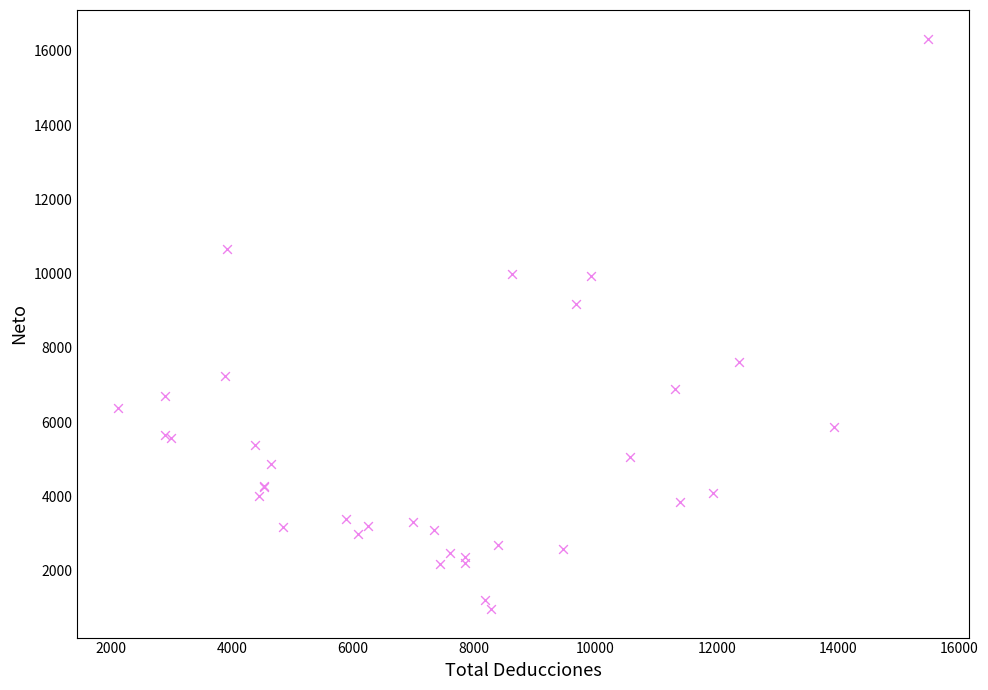

What Y value in the scatter plot is closest to 8650?

9181.4